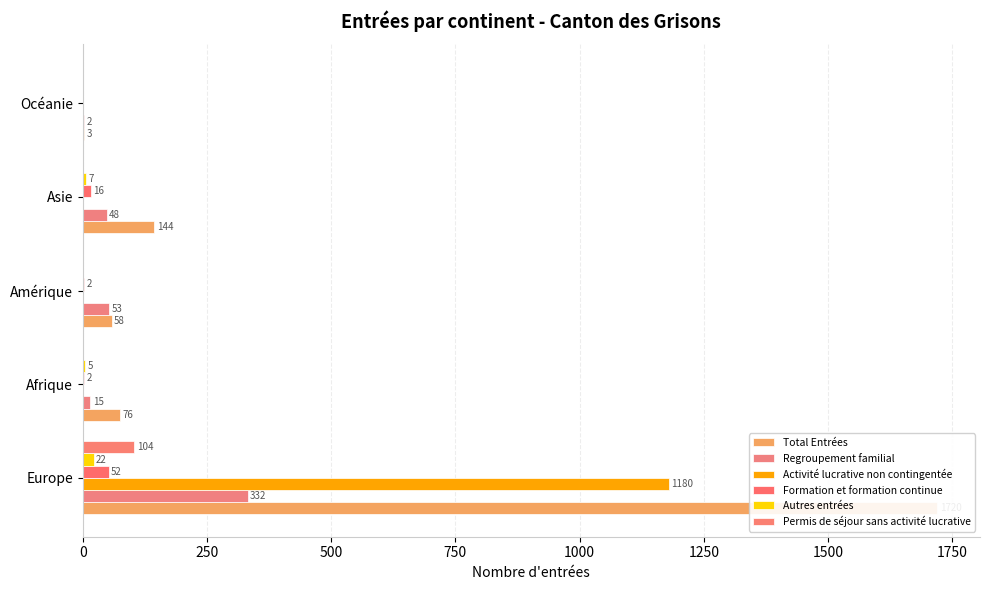

Between Afrique and Amérique, which is larger?

Afrique